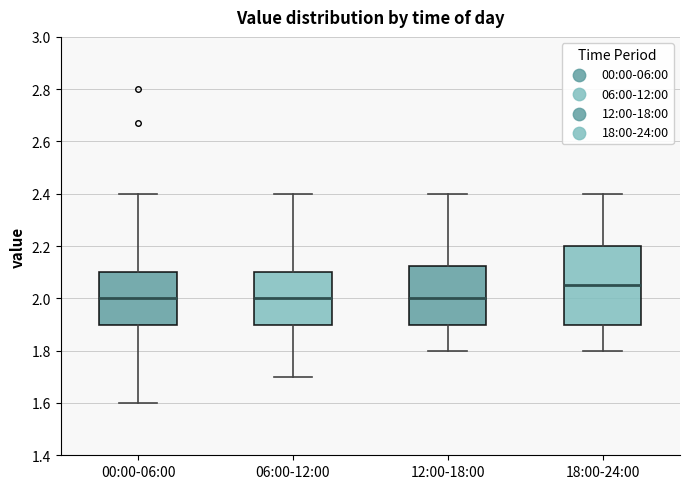

Where does the lower whisker of the box for 18:00-24:00 end on the y-axis? The values are not printed on the chart, so give them approximately, as read against the axis.

1.80